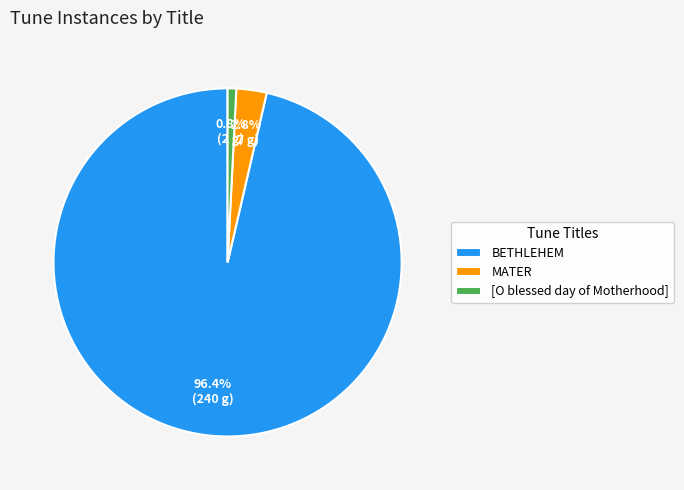

Is the sum of MATER and BETHLEHEM greater than half?

Yes